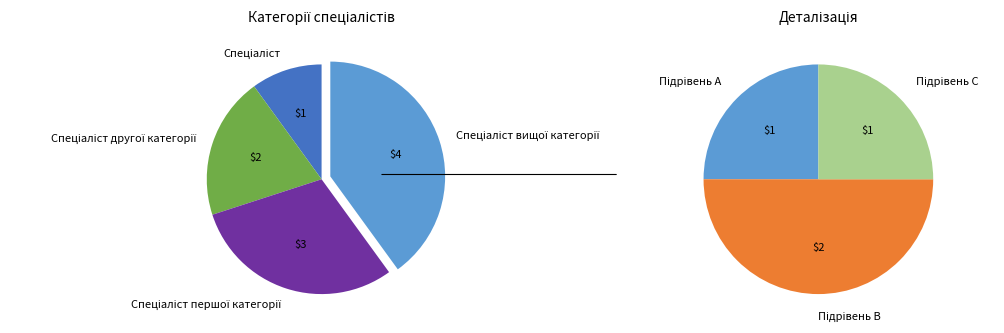

How many slices are in this pie chart?

4